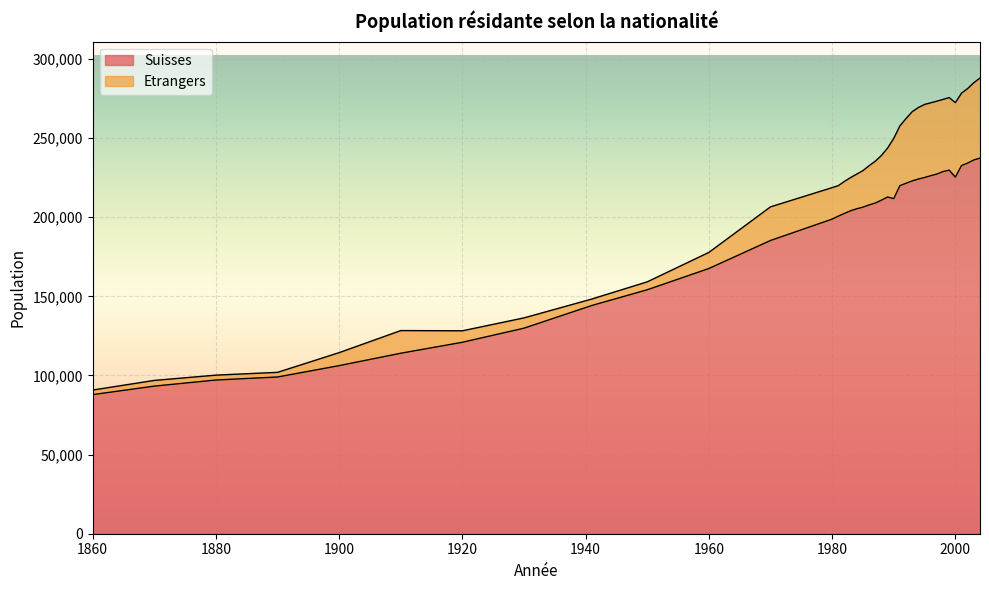

Where is the first local maximum?

1989